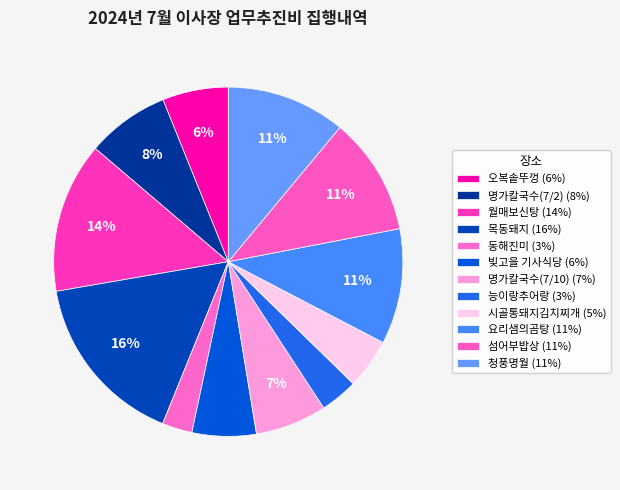

True or false: 명가칼국수(7/2) accounts for 8% of the total.

True